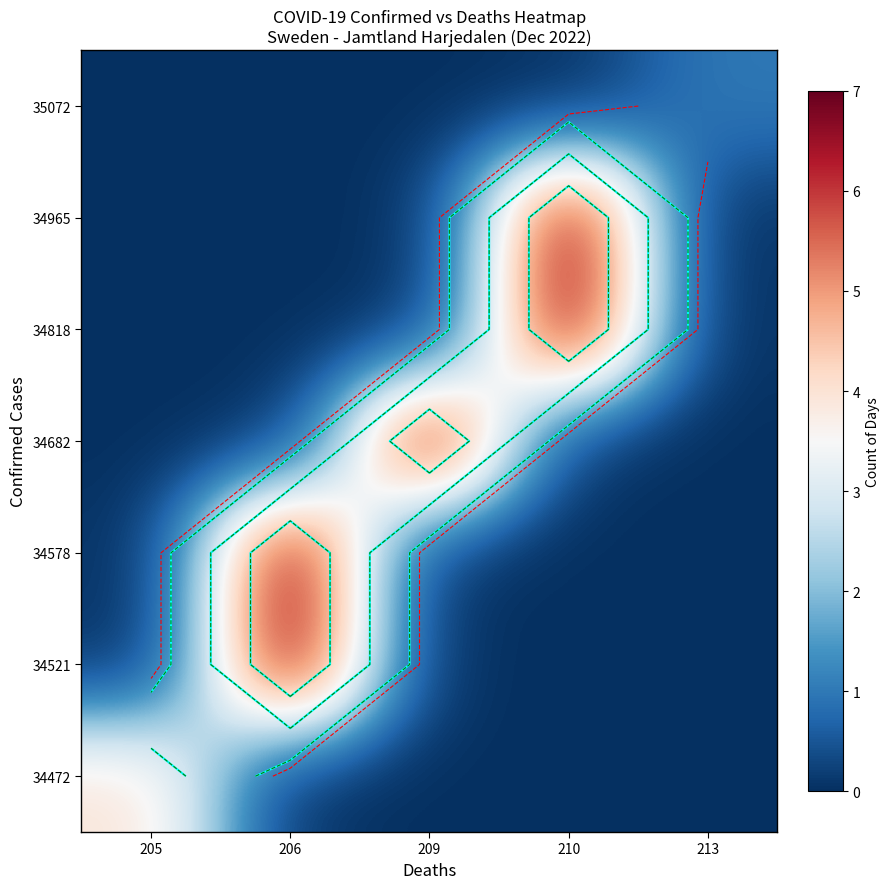

List the labels in order of row_4 value, smallest first.

205, 206, 209, 213, 210